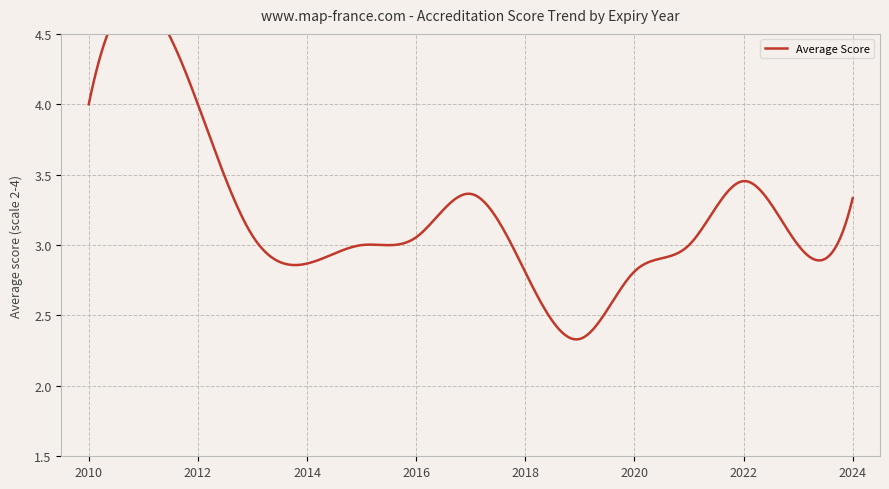

Between 2015 and 2017, which is larger?

2017